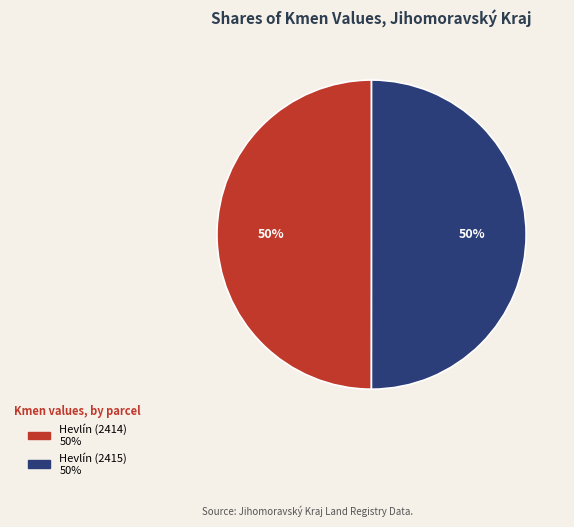

What is the ratio of the value at Hevlín (2414) to the value at Hevlín (2415)?

1.0